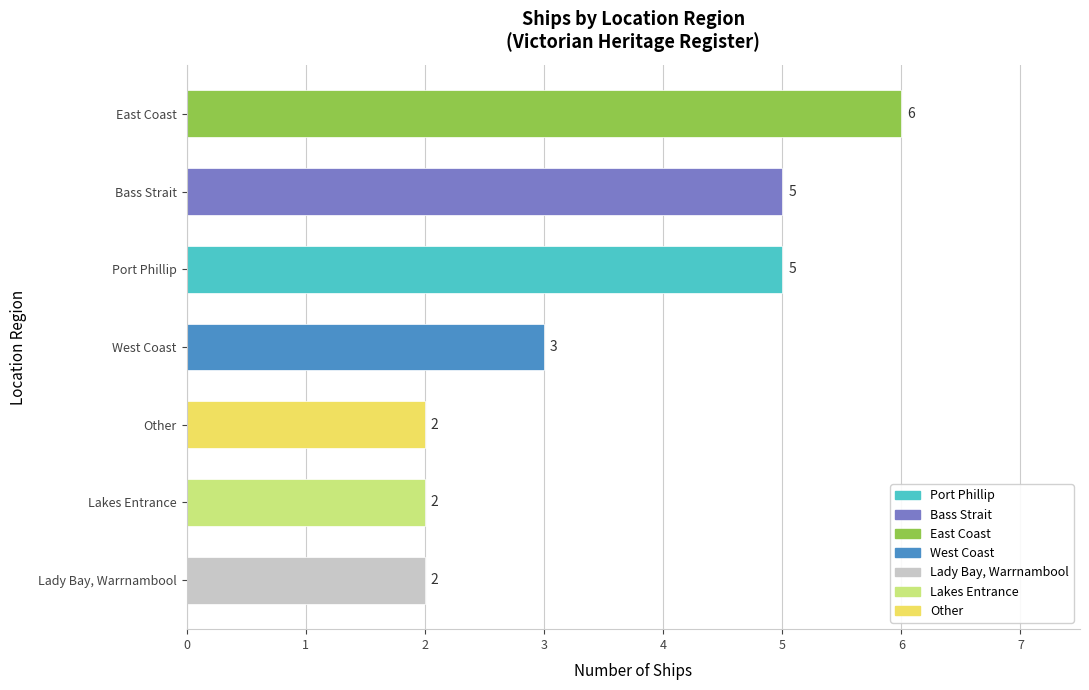

What is the approximate value at East Coast?

6